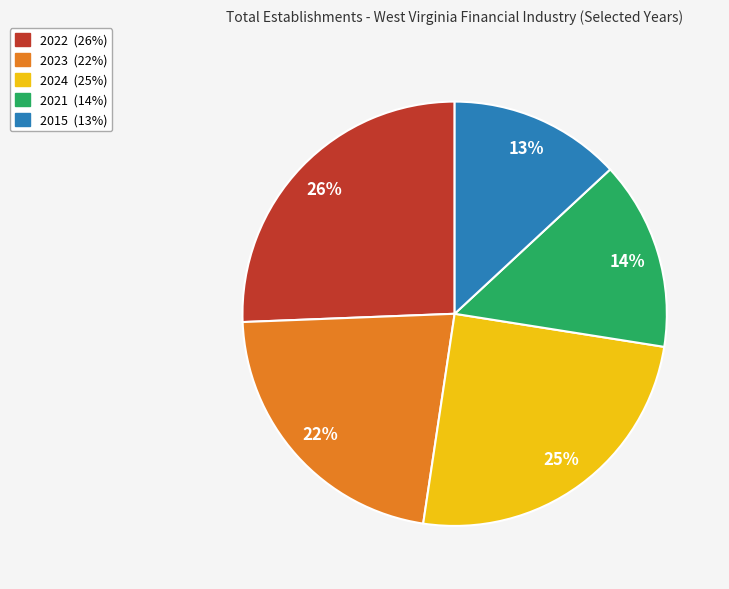

What is the largest slice in the pie chart?

2022